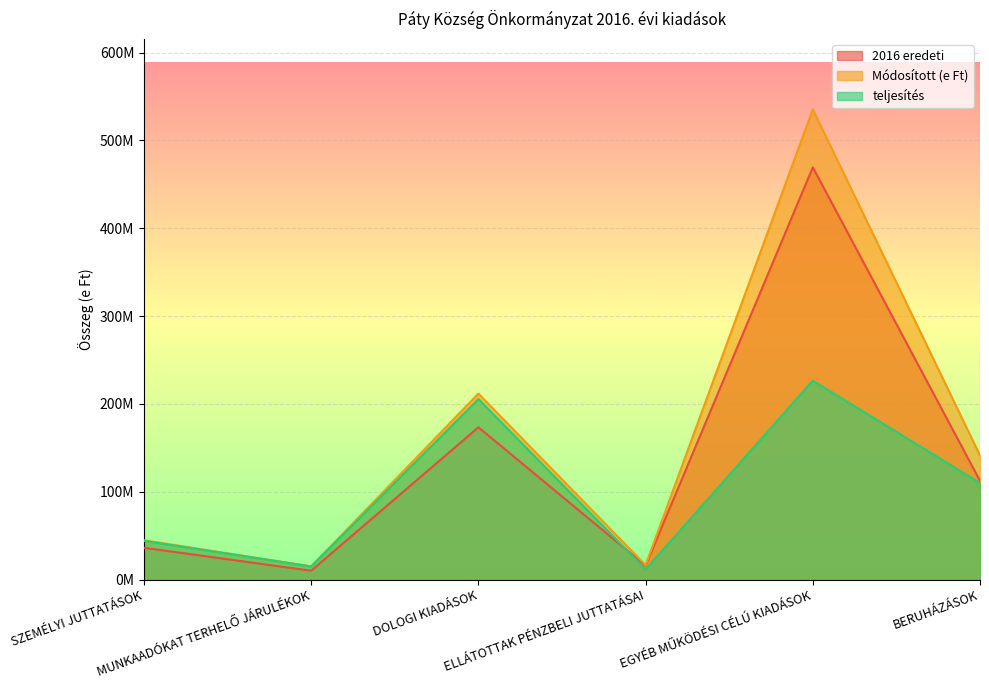

Reading right to left, extract all data points from this chart.

2016 eredeti: BERUHÁZÁSOK=112382000	EGYÉB MŰKÖDÉSI CÉLÚ KIADÁSOK=469284793	ELLÁTOTTAK PÉNZBELI JUTTATÁSAI=15800000	DOLOGI KIADÁSOK=173330000	MUNKAADÓKAT TERHELŐ JÁRULÉKOK=9970509	SZEMÉLYI JUTTATÁSOK=36112440
Módosított (e Ft): BERUHÁZÁSOK=141254093	EGYÉB MŰKÖDÉSI CÉLÚ KIADÁSOK=535268466	ELLÁTOTTAK PÉNZBELI JUTTATÁSAI=16362600	DOLOGI KIADÁSOK=211686909	MUNKAADÓKAT TERHELŐ JÁRULÉKOK=14936162	SZEMÉLYI JUTTATÁSOK=44724507
teljesítés: BERUHÁZÁSOK=109846381	EGYÉB MŰKÖDÉSI CÉLÚ KIADÁSOK=226451957	ELLÁTOTTAK PÉNZBELI JUTTATÁSAI=11492742	DOLOGI KIADÁSOK=205464201	MUNKAADÓKAT TERHELŐ JÁRULÉKOK=14831846	SZEMÉLYI JUTTATÁSOK=44018573